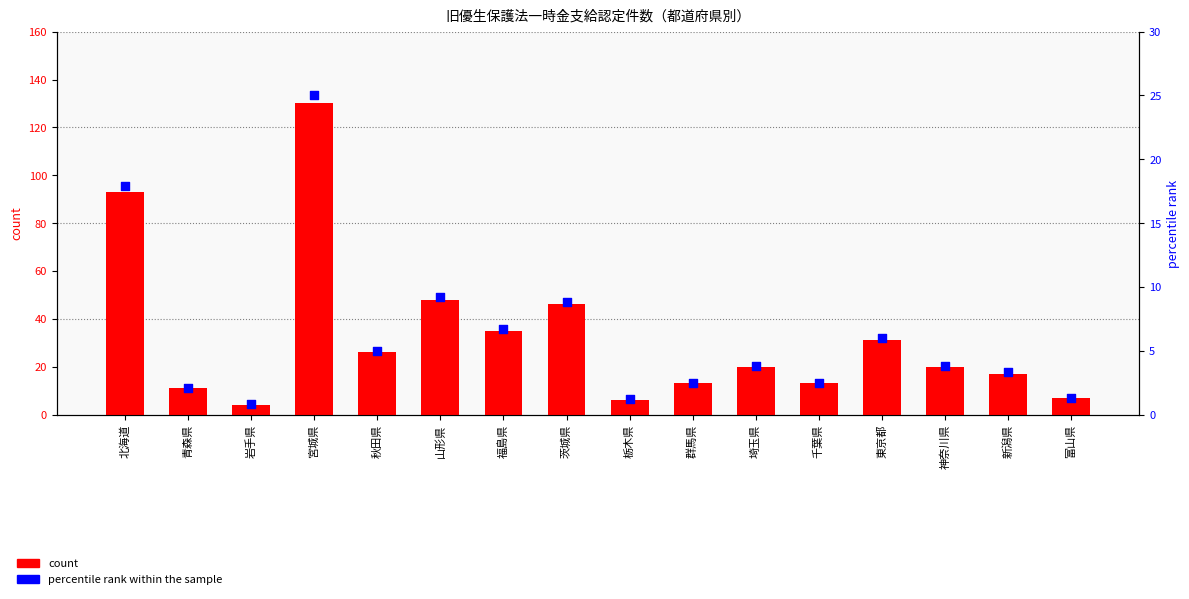

At which category is the sum across all series the highest?

宮城県